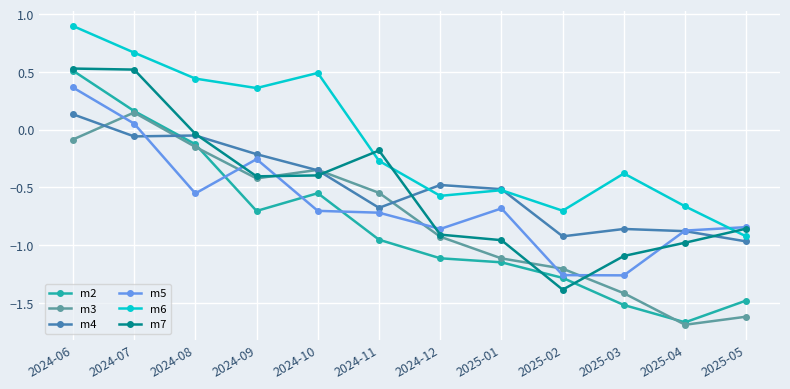

True or false: m6 has more than 1 points higher than both neighbors.

True